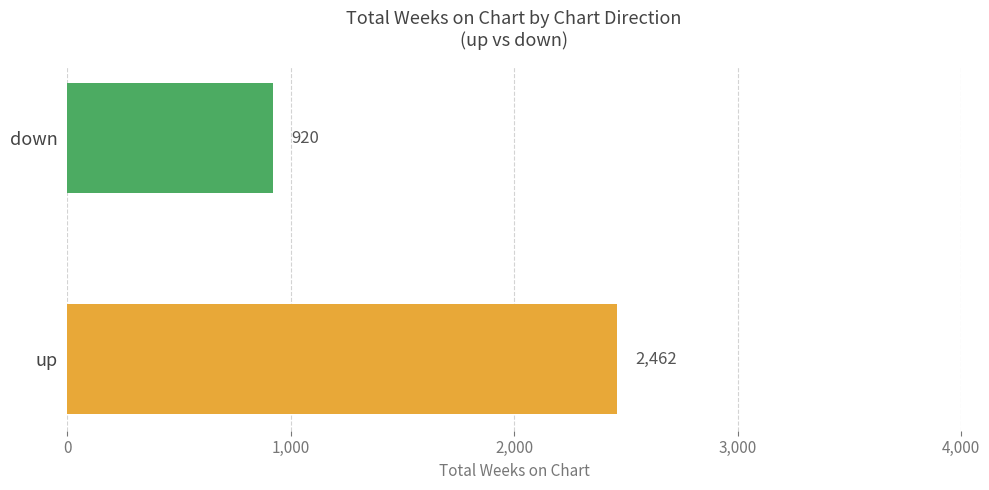

Does the chart contain any negative values?

No